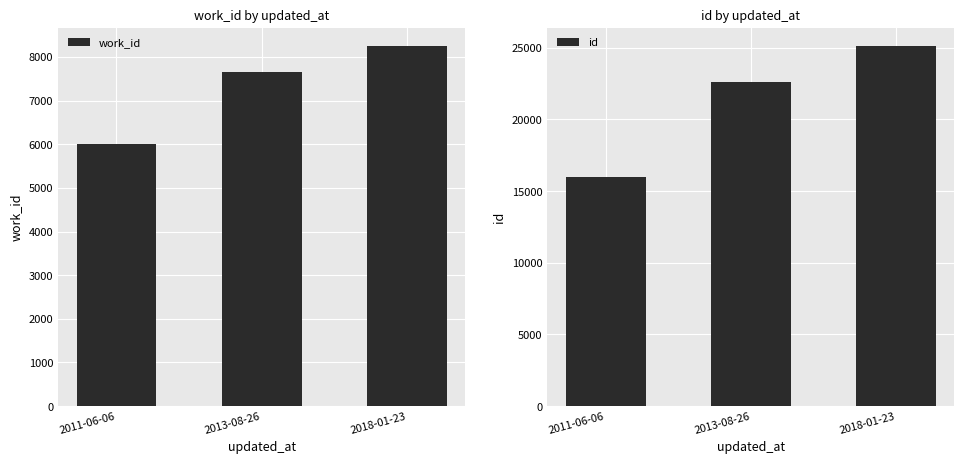

What is the maximum value shown in the chart?

25133